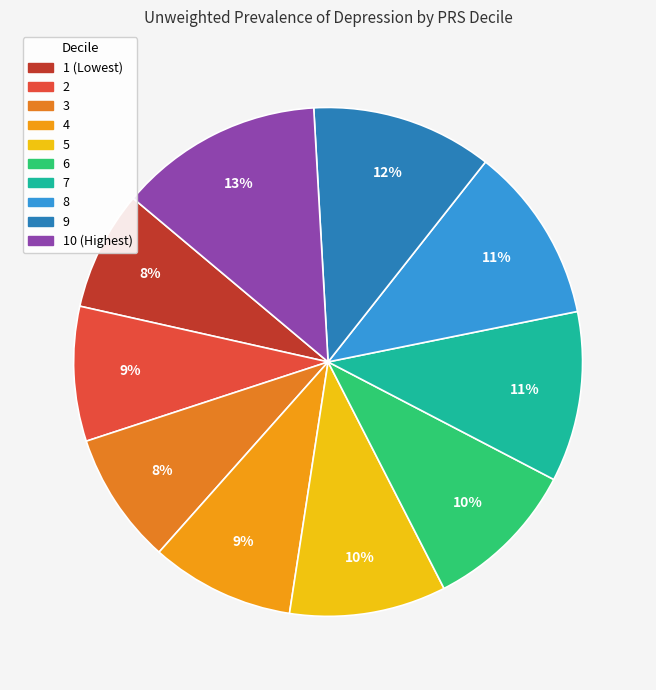

Is 2 the majority of the pie?

No